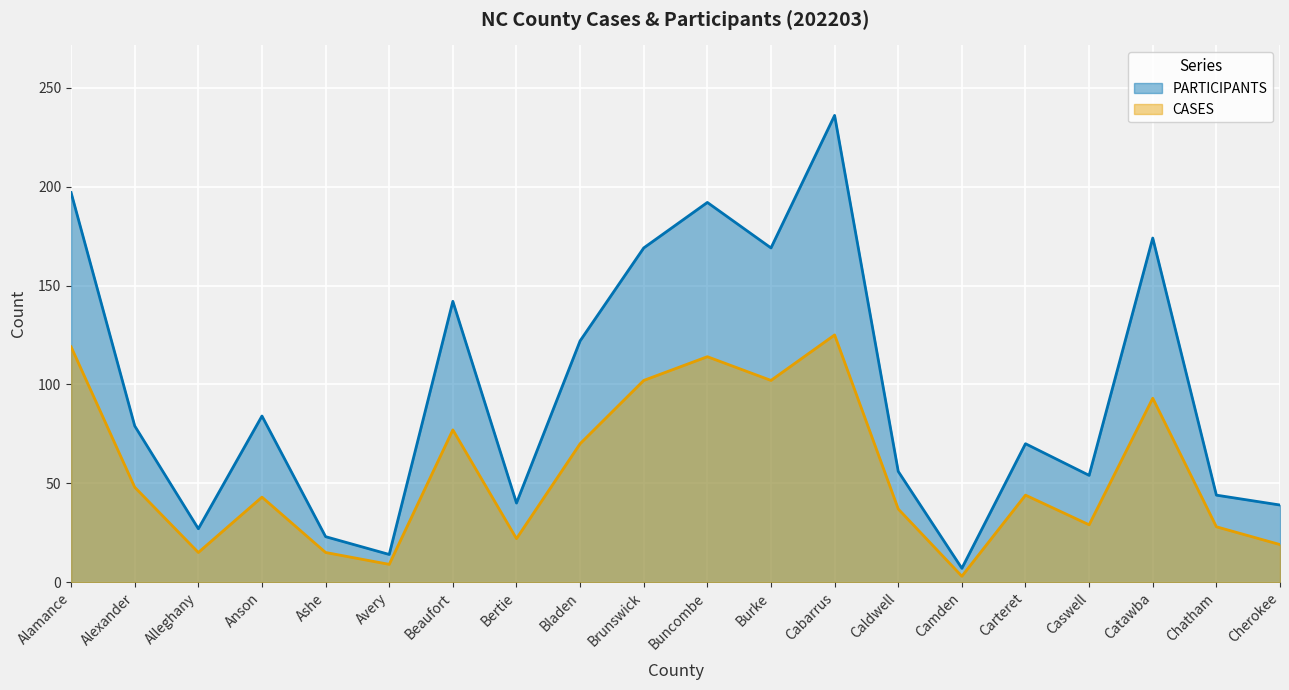

At which category does the chart reach its peak across all series?

Cabarrus